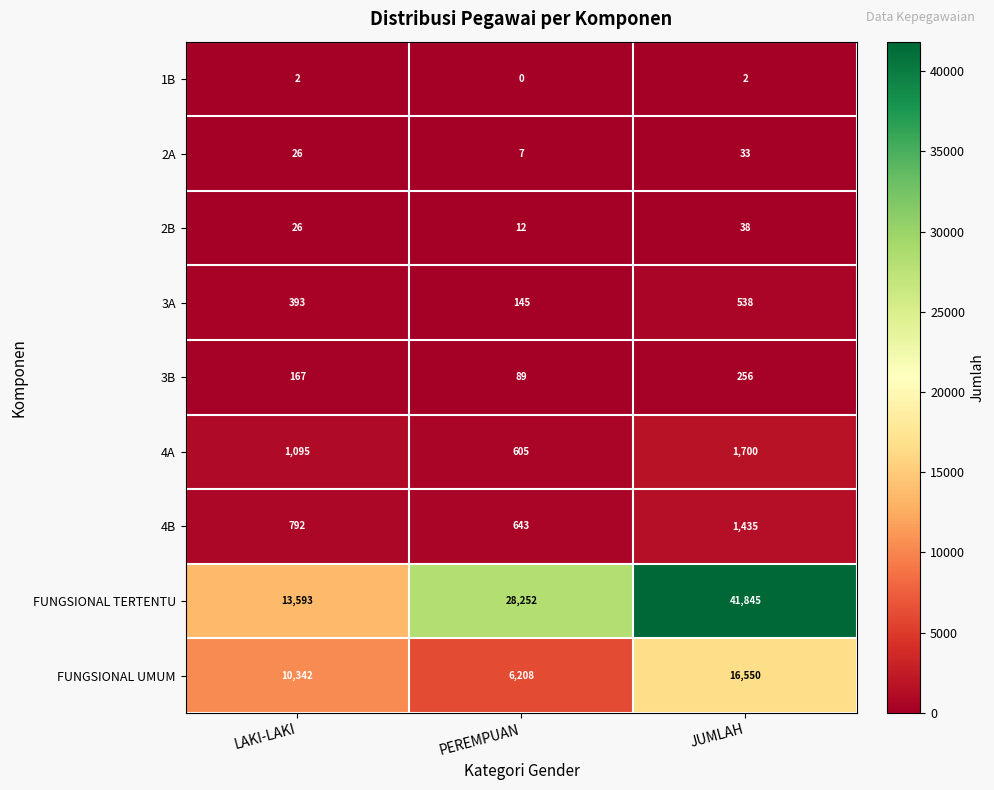

Rank the series by their maximum value, from highest to lowest.

FUNGSIONAL TERTENTU, FUNGSIONAL UMUM, 4A, 4B, 3A, 3B, 2B, 2A, 1B